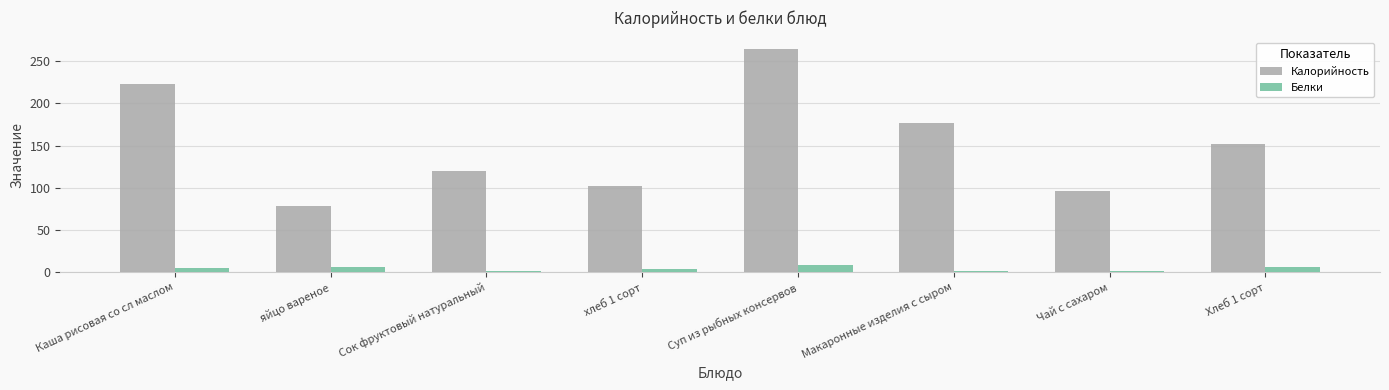

Which series has the widest spread of values?

Калорийность